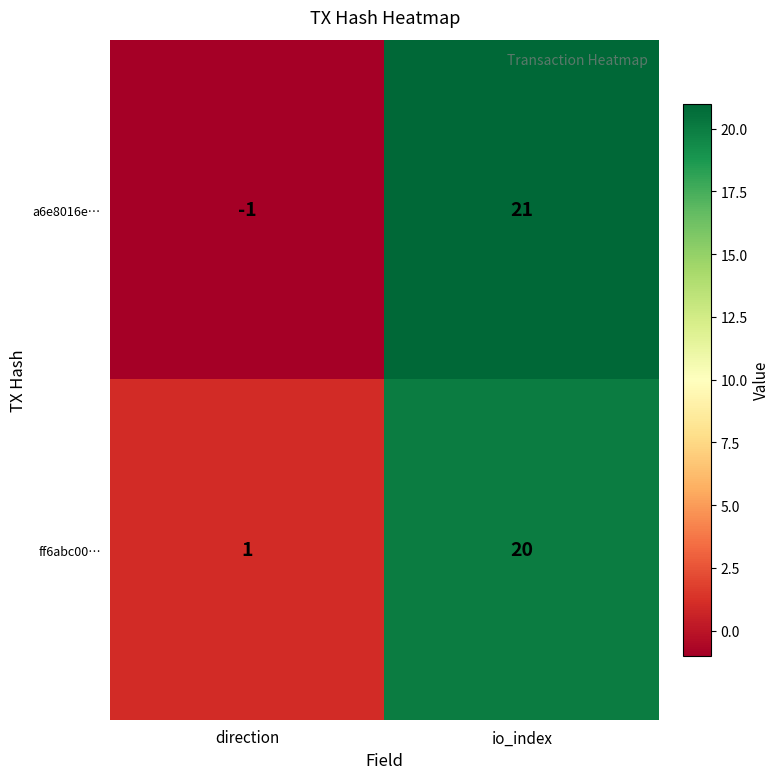

At how many categories does at least one series exceed 0?

2